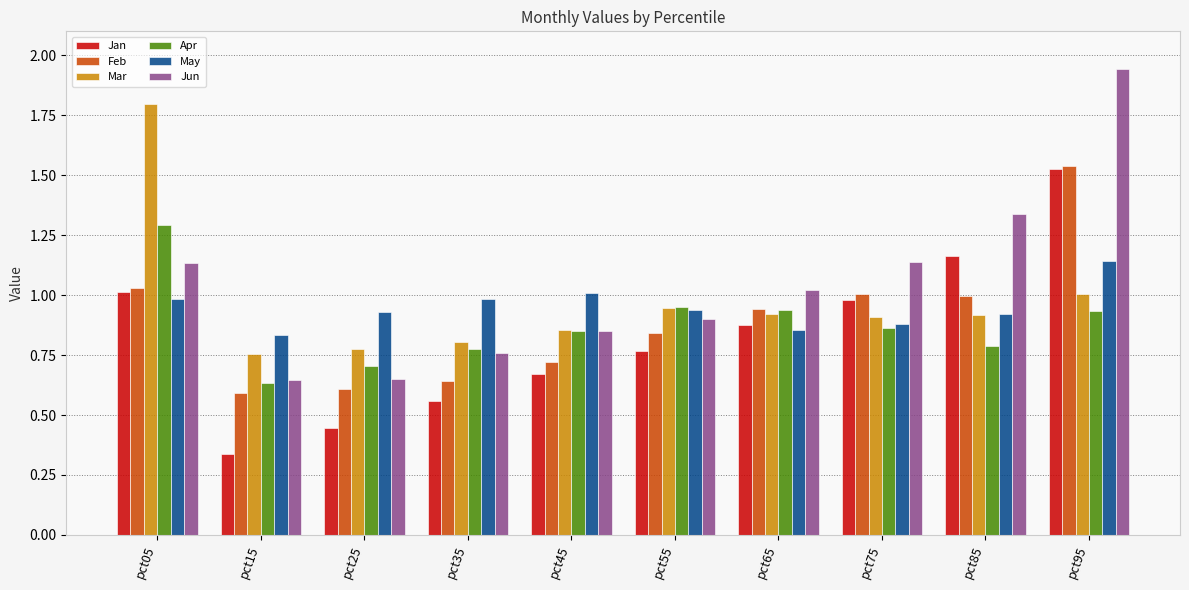

Which series has the widest spread of values?

Jun